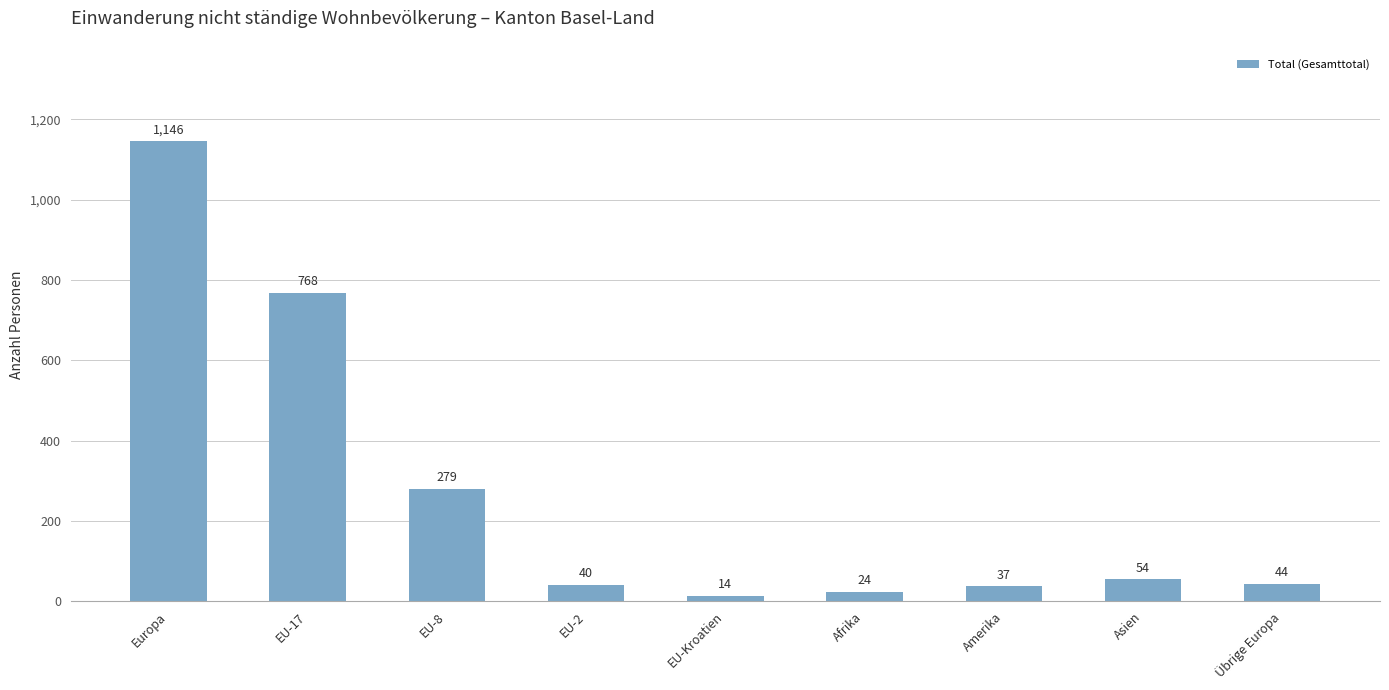

What is the label of the 9th bar from the left?

Übrige Europa